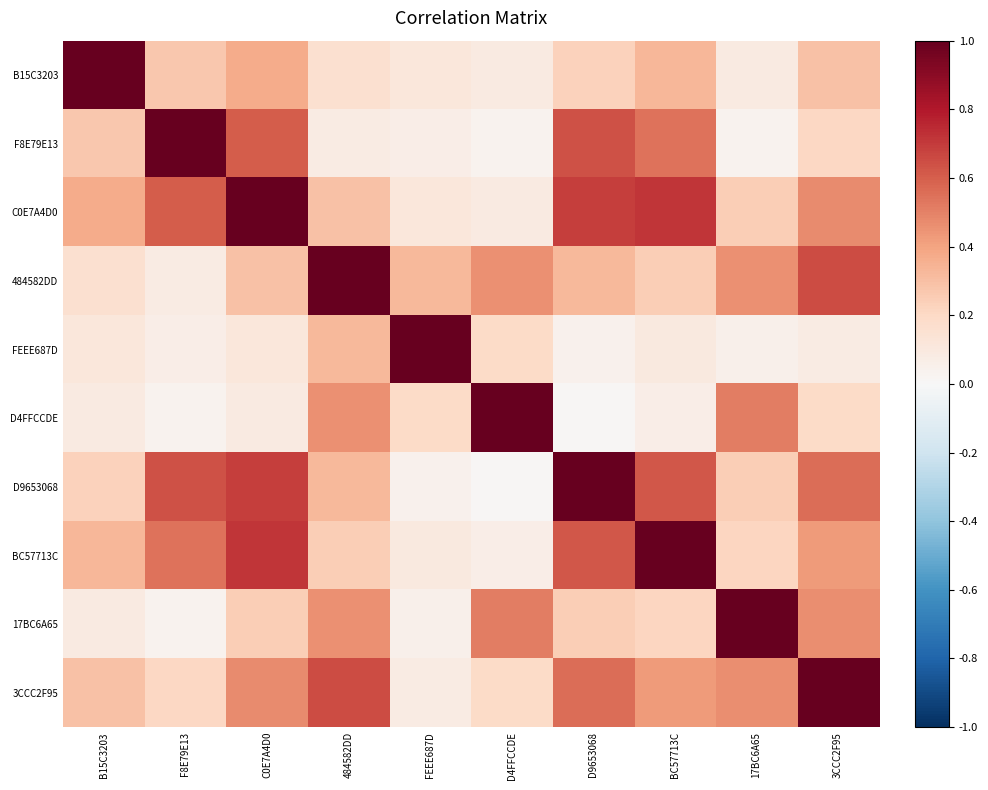

What is the total value across all series at D4FFCCDE?

2.6